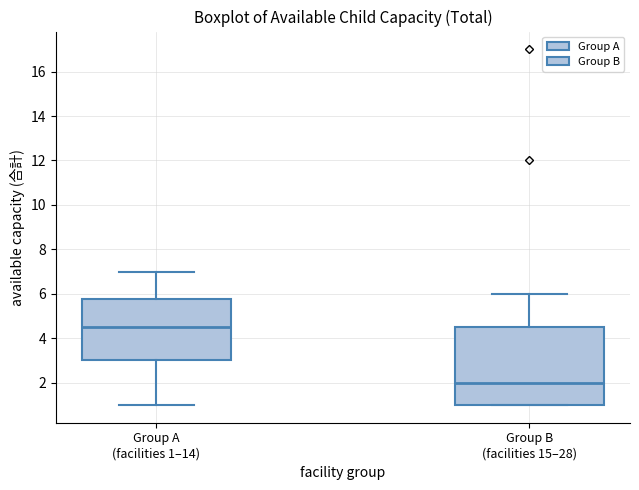

Which box's median line is the highest?

Group A (facilities 1–14)